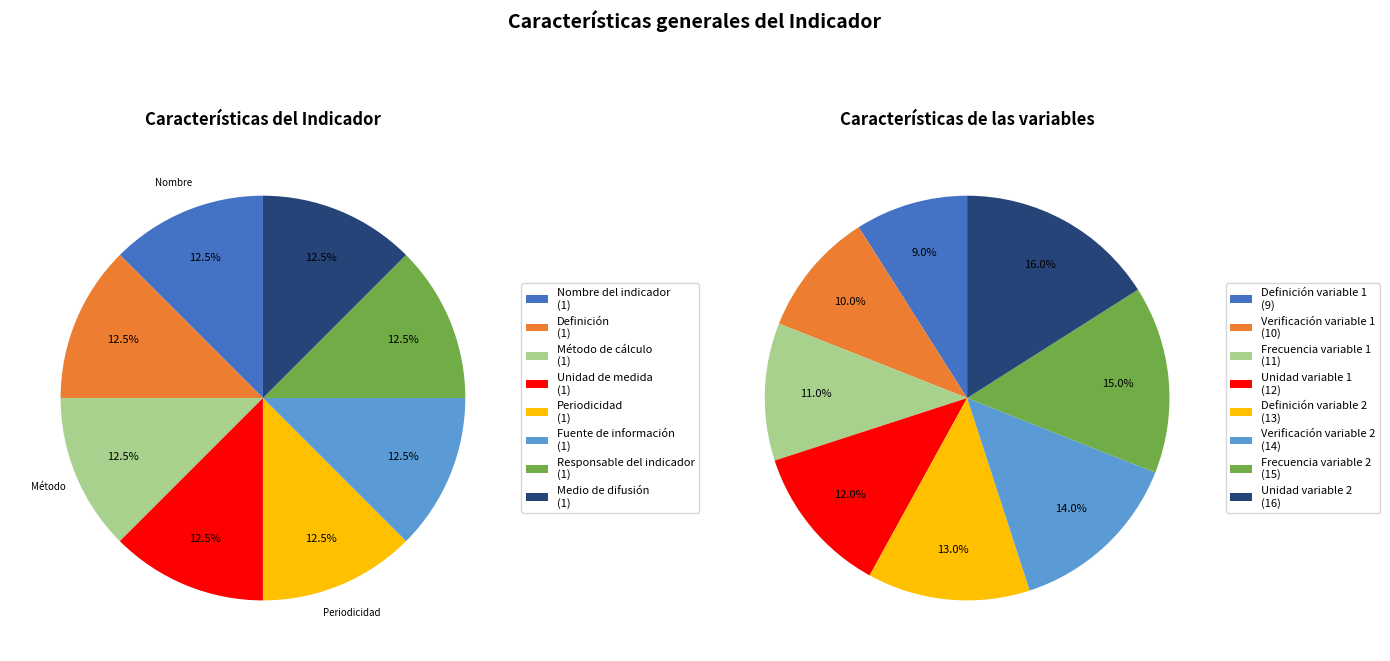

The Unidad de medida de la variable 1 slice represents 1% of the pie. True or false?

False